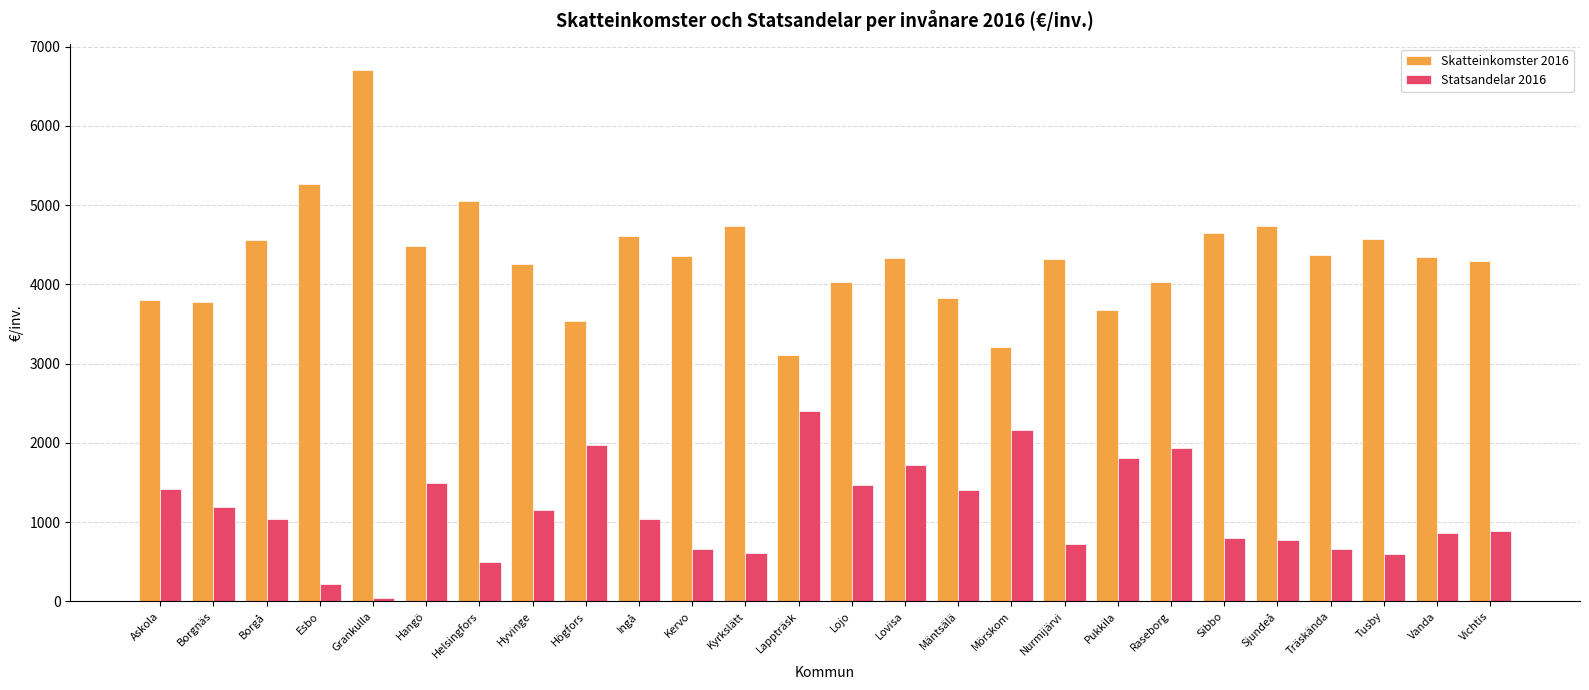

How many data points in Statsandelar 2016 are less than 1043?

13